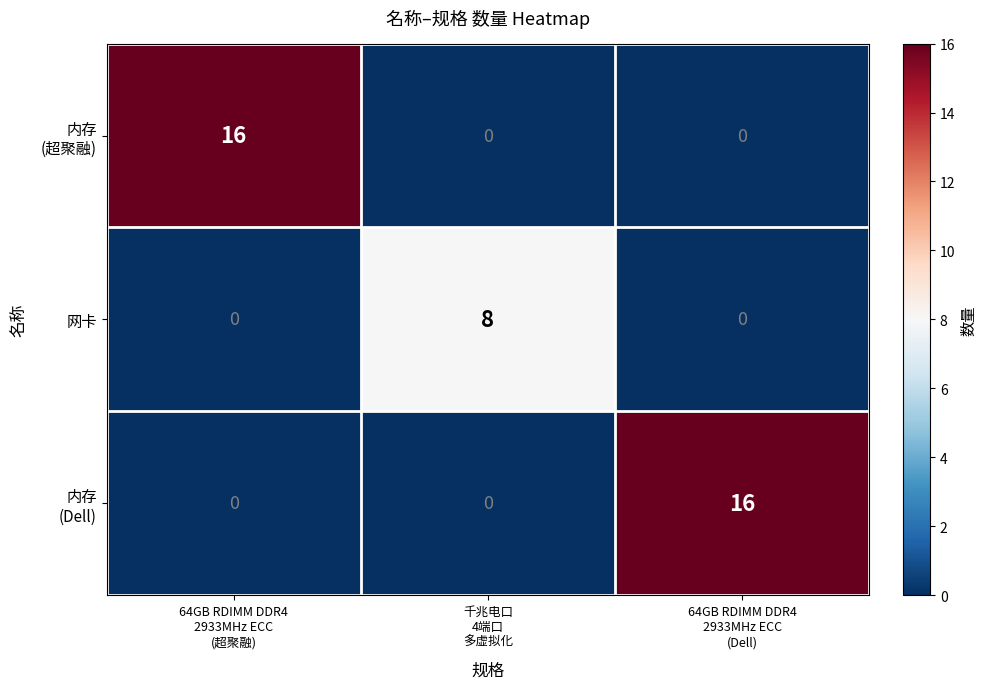

What is the total value across all series at 千兆电口
4端口
多虚拟化?

8